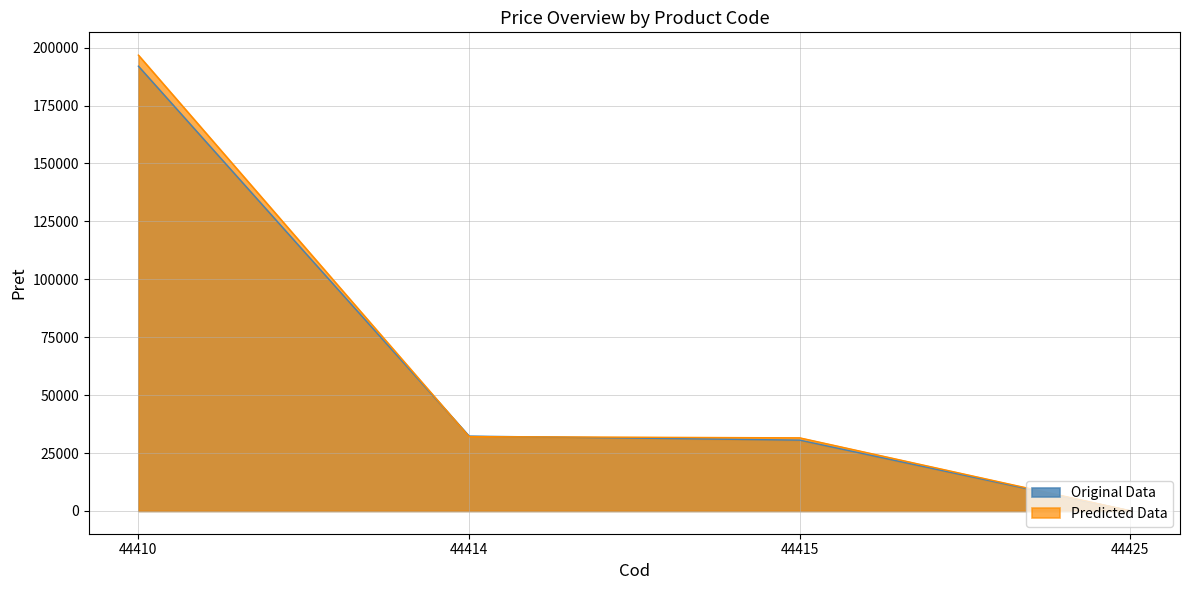

How many lines are shown in the chart?

2